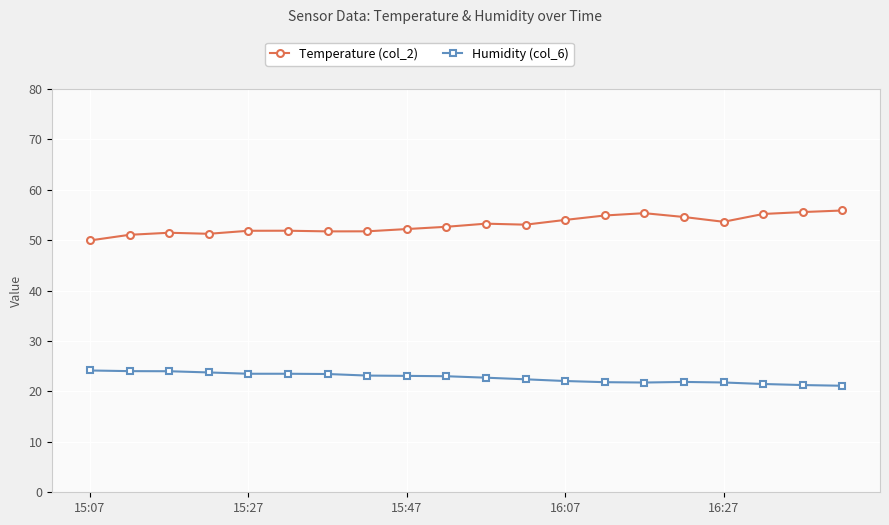

What is the value of the Humidity (col_6) point at the 4th from the left?

23.8